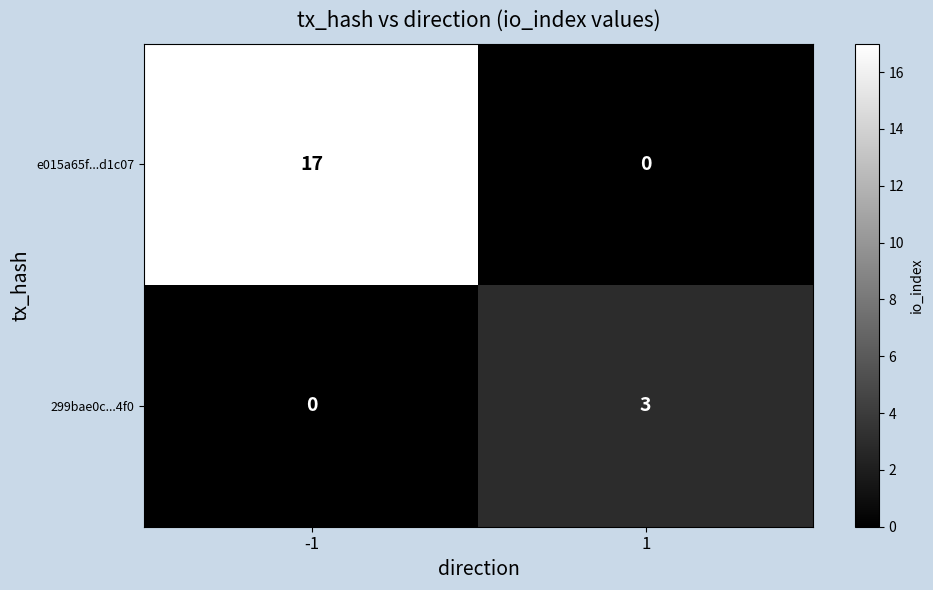

At how many categories does at least one series exceed 1?

2